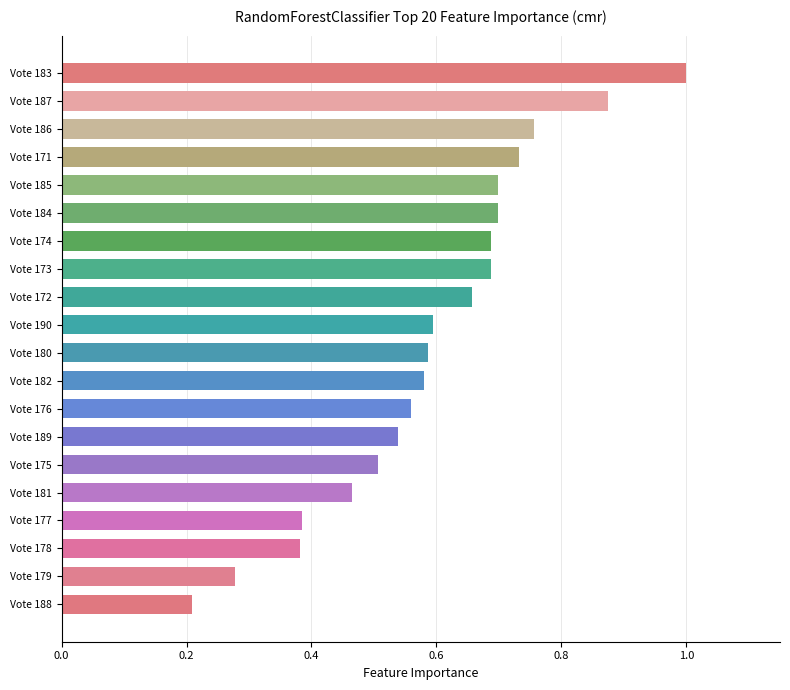

What is the change in value from Vote 176 to Vote 179?

-0.3